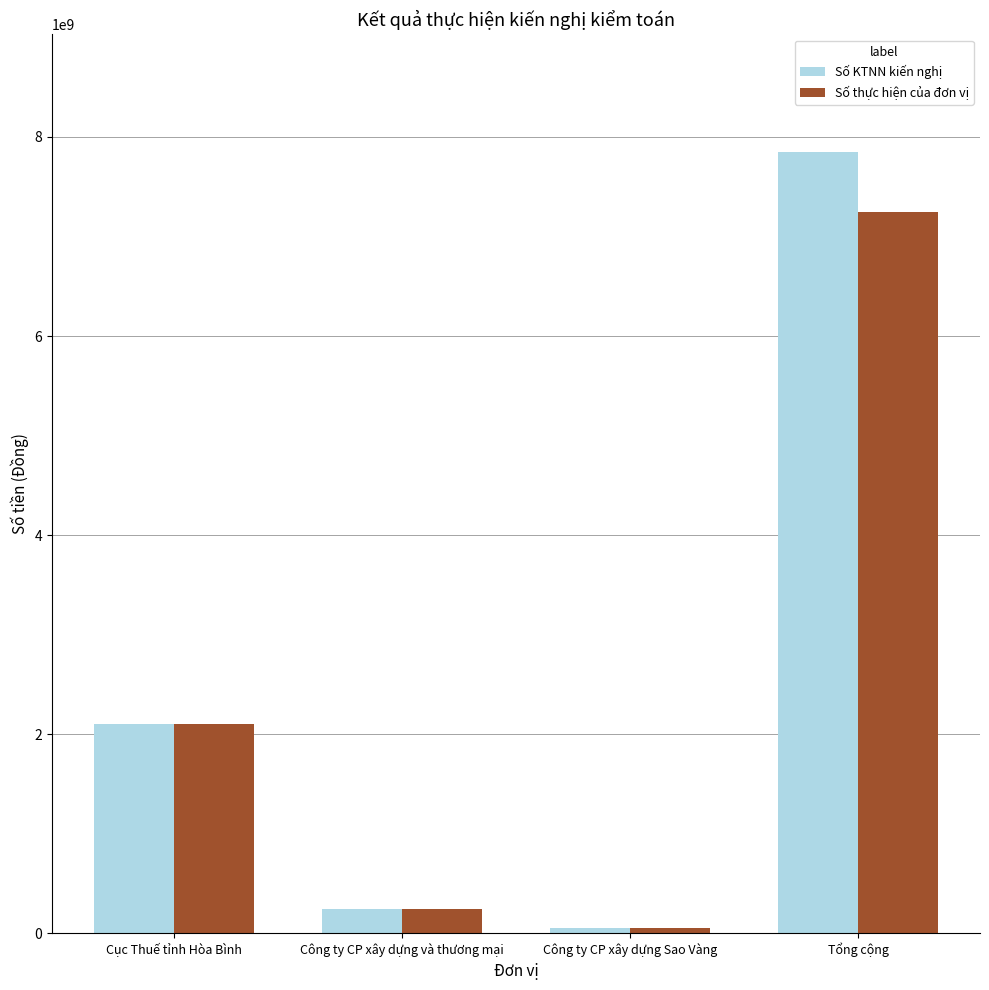

How many categories are shown in the chart?

4